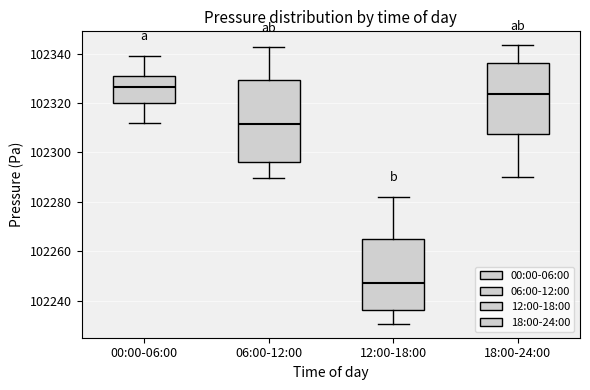

Where does the median line of the box for 12:00-18:00 sit on the y-axis? The values are not printed on the chart, so give them approximately, as read against the axis.

102248